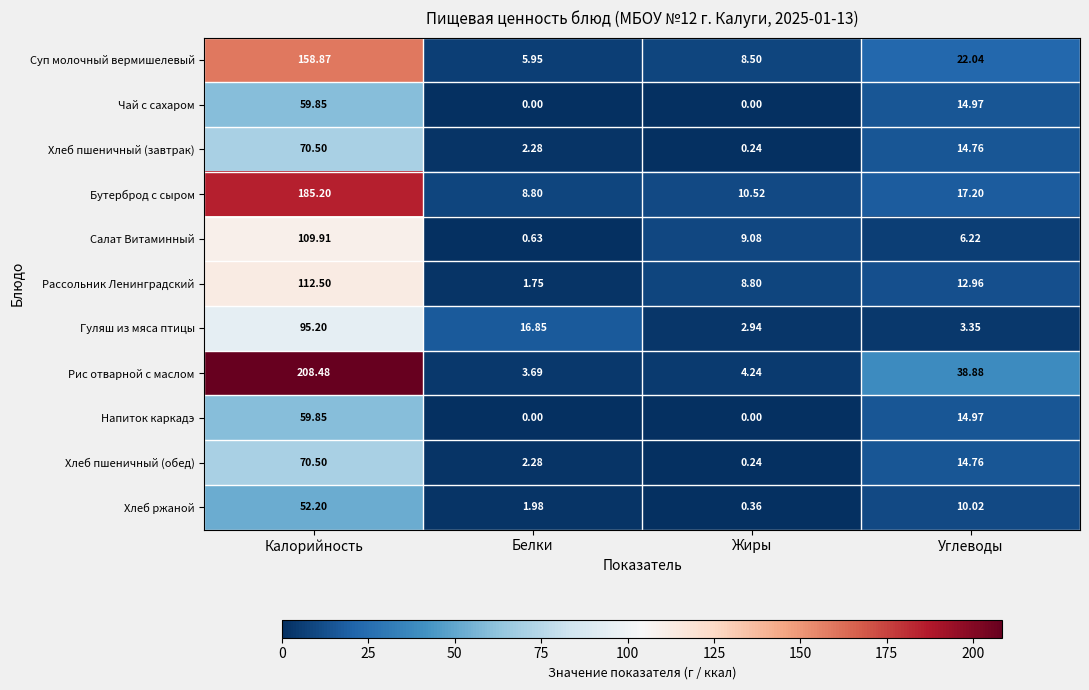

Which series has the widest spread of values?

Рис отварной с маслом